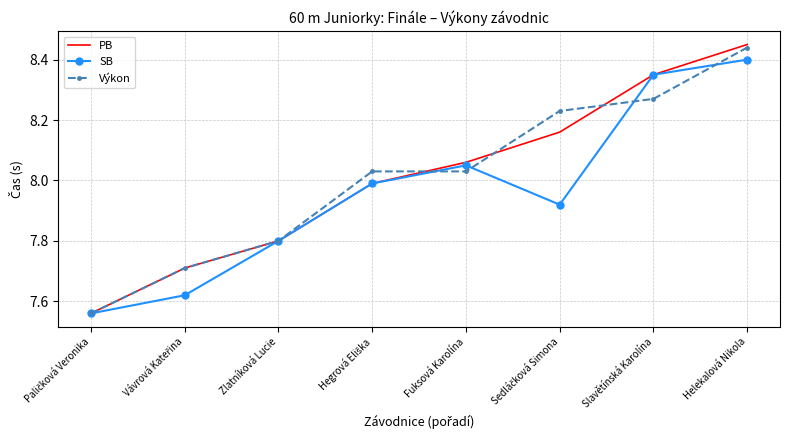

Is the value of SB at Fuksová Karolína greater than the value of Výkon at Slavětínská Karolína?

No